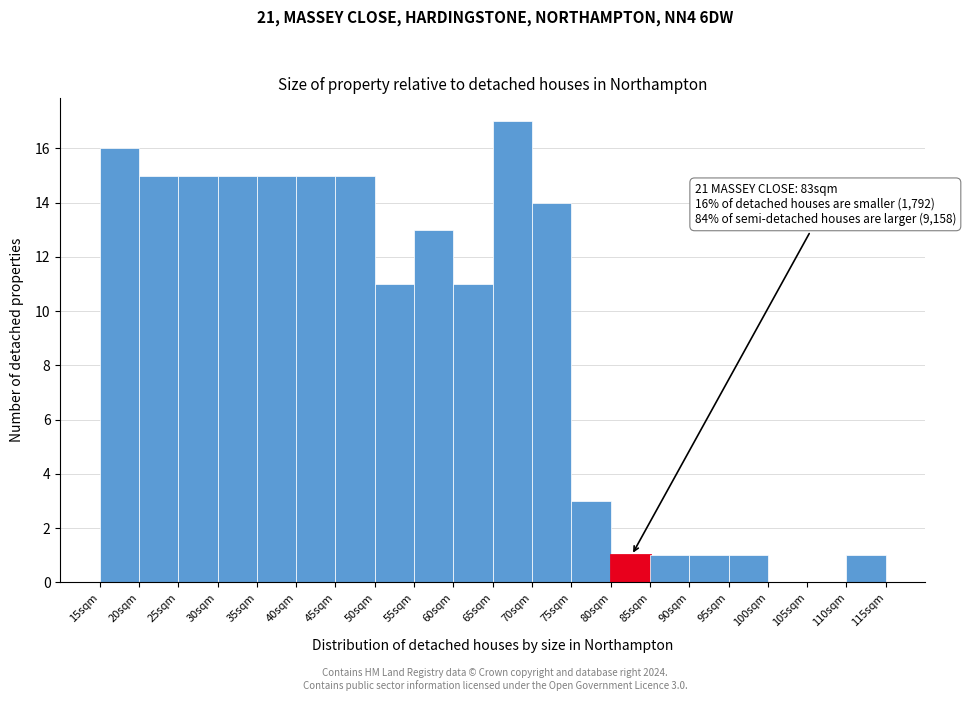

Which range on the x-axis has the tallest bar?

65 to 70